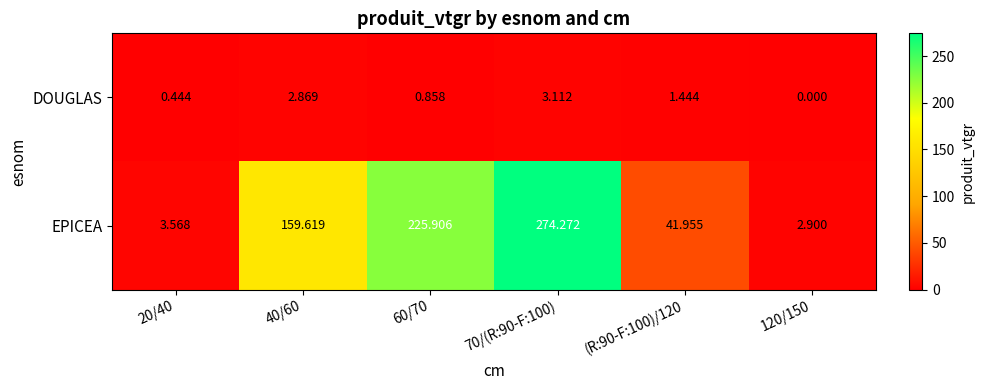

Is the value of DOUGLAS at 70/(R:90-F:100) greater than the value of EPICEA at 120/150?

Yes